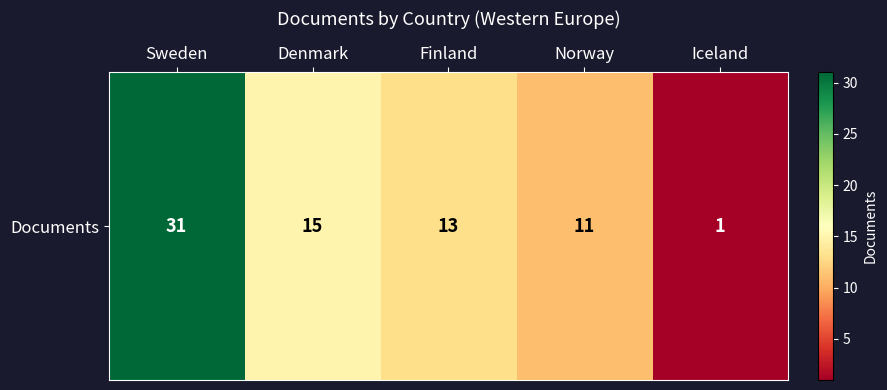

What is the maximum value shown in the chart?

31